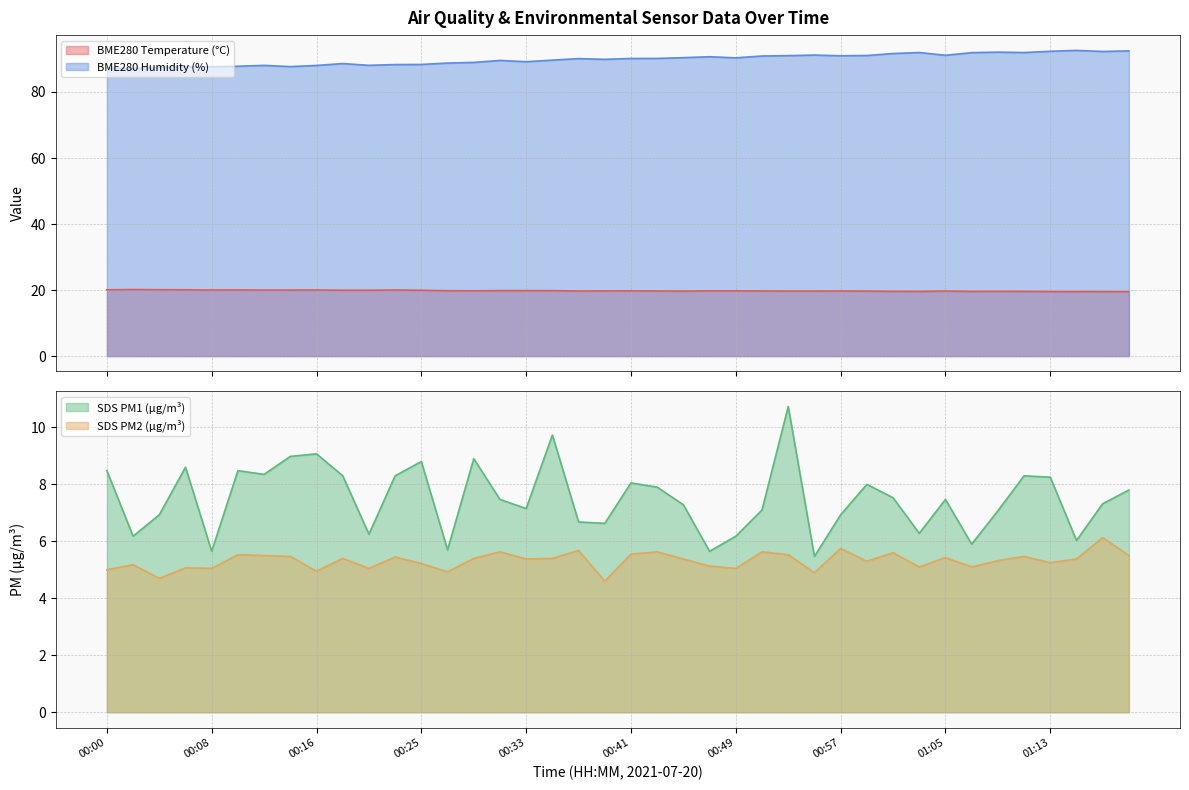

At which label is BME280_temperature closest to 19?

01:19